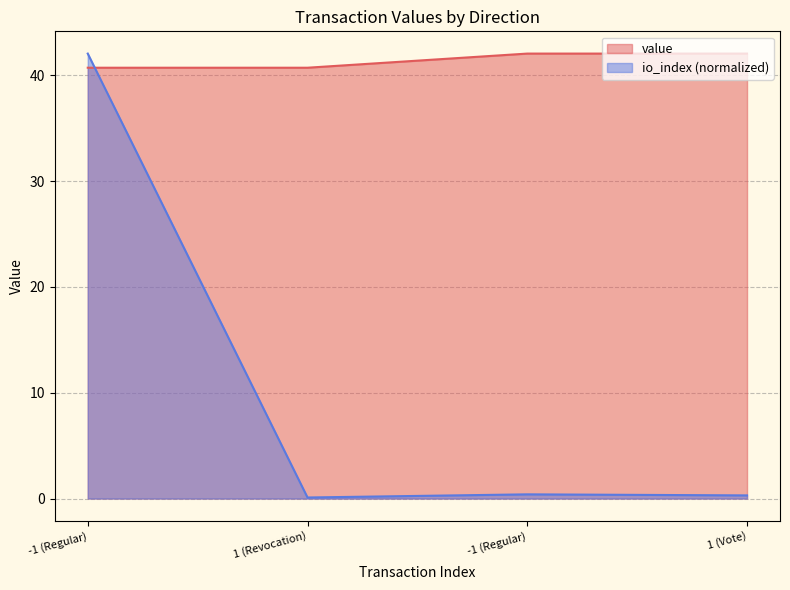

What is the value of the value point at the 4th from the left?

42.1